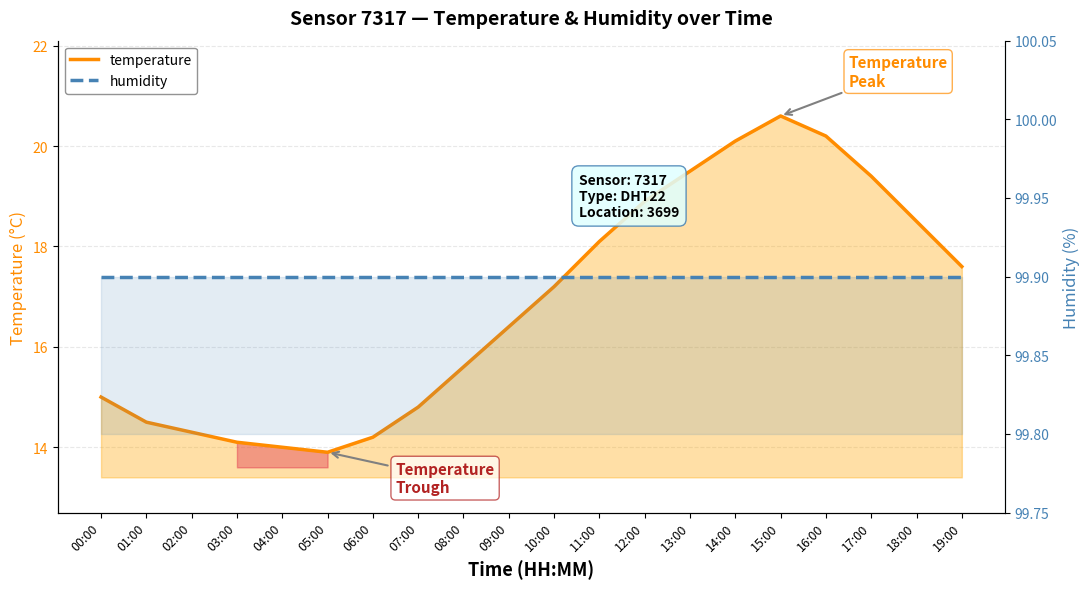

At how many categories does at least one series exceed 31?

20